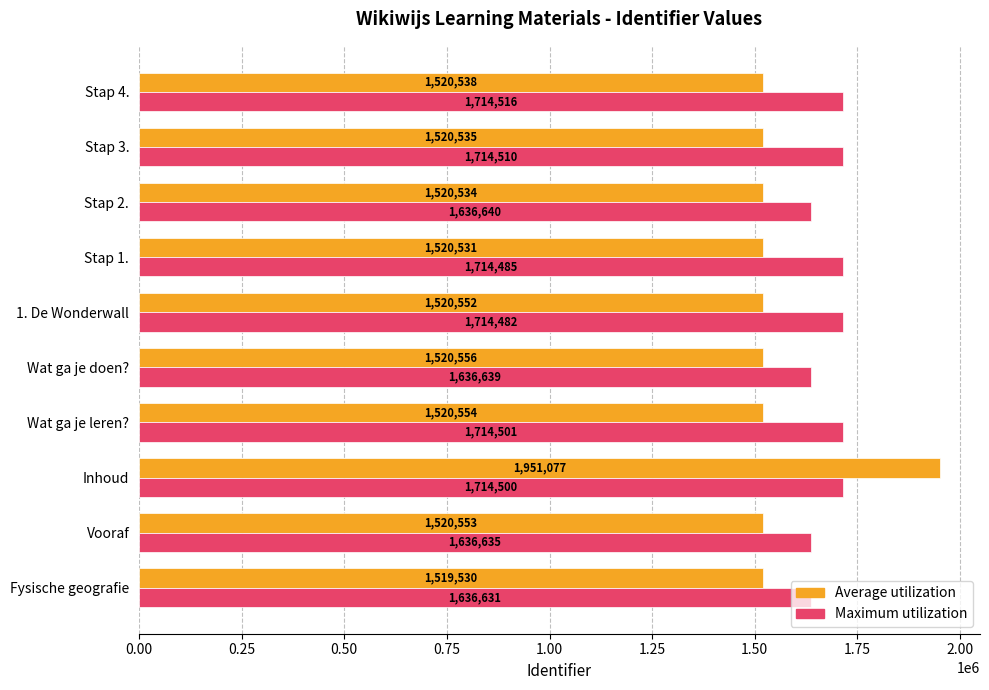

What are all the series names shown in the legend?

Average utilization, Maximum utilization